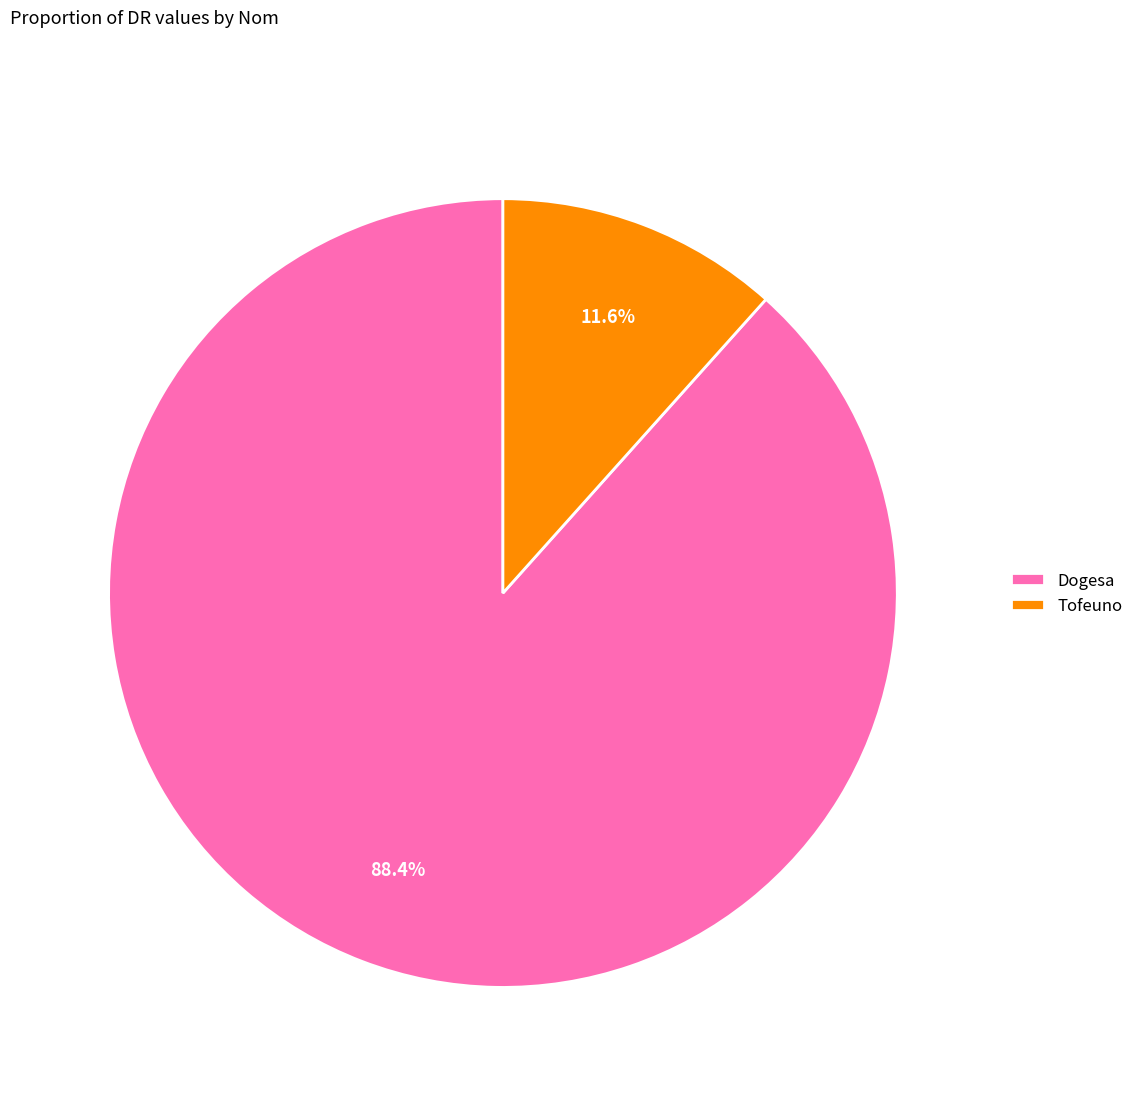

To the nearest percent, what is the combined percentage of Dogesa and Tofeuno?

100%